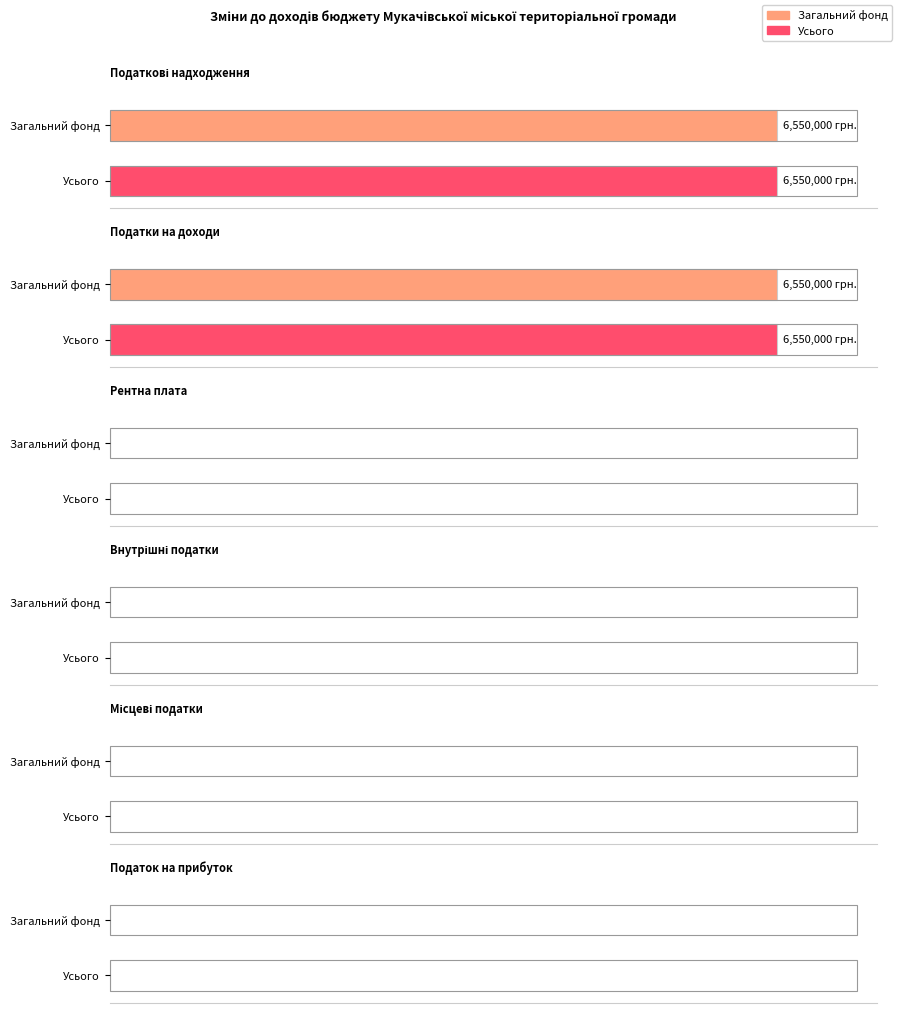

What is the highest value of the Загальний фонд series?

6550000